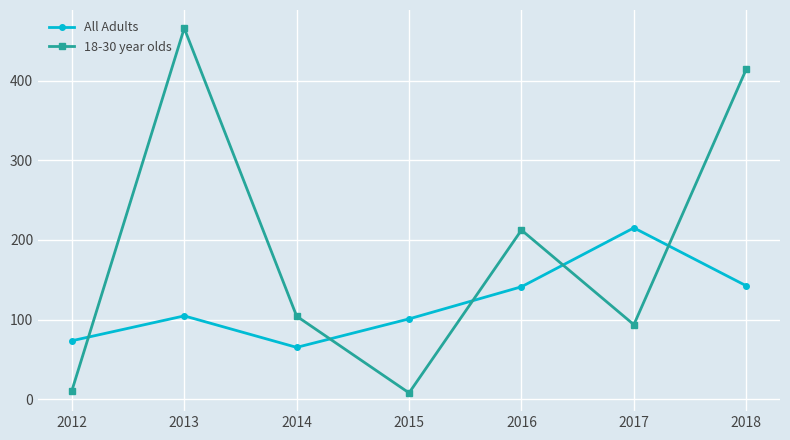

What is the value of the 18-30 year olds point at the 5th from the left?

212.4